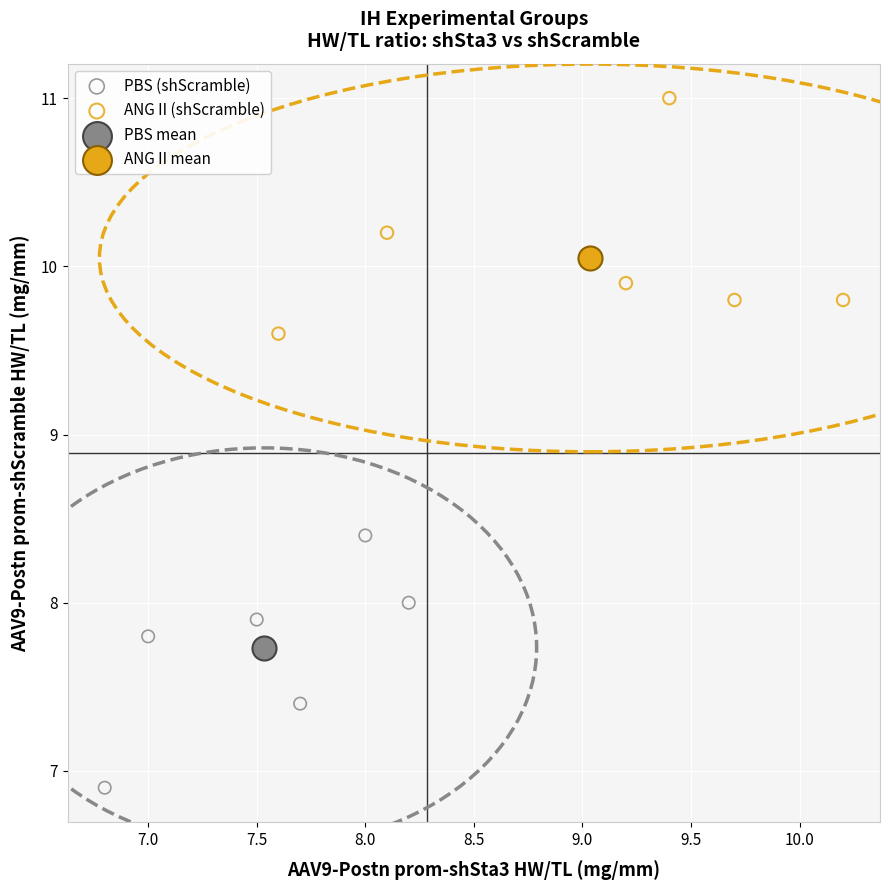

What are all the series names shown in the legend?

PBS (shScramble), ANG II (shScramble), PBS mean, ANG II mean